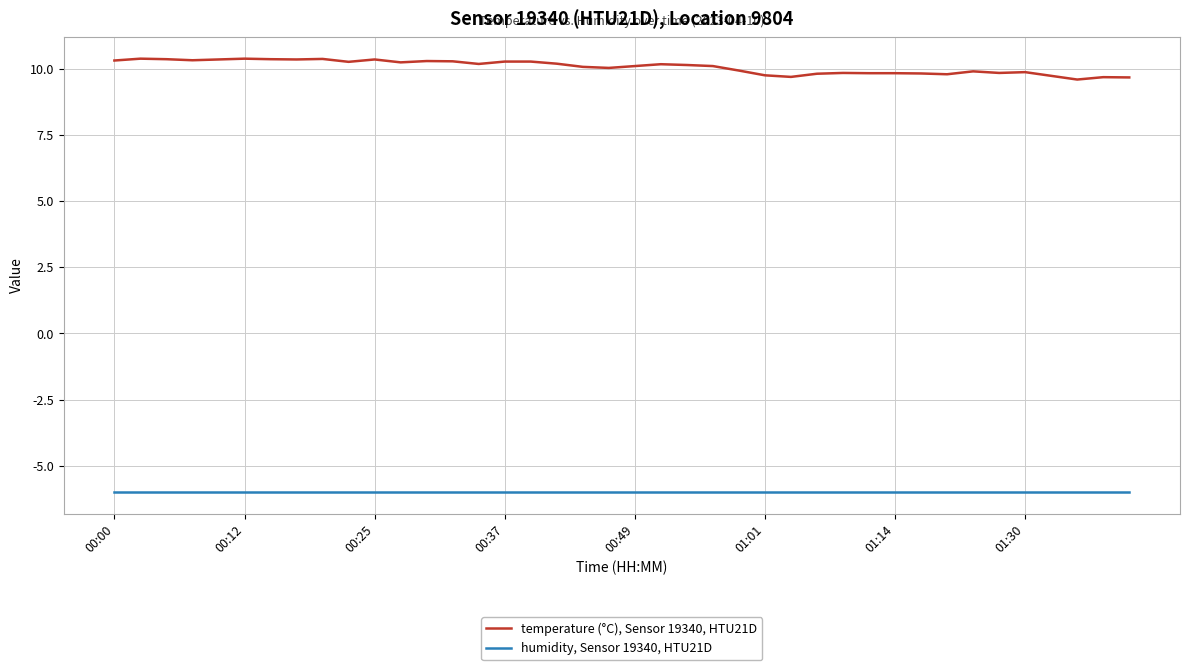

What is the maximum value shown in the chart?

10.4